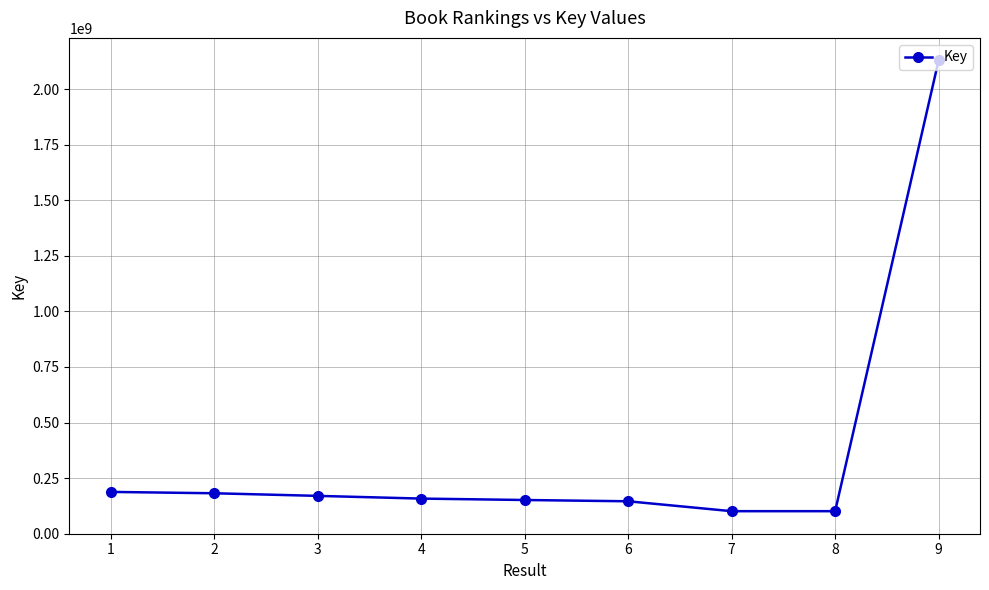

How many lines are shown in the chart?

1